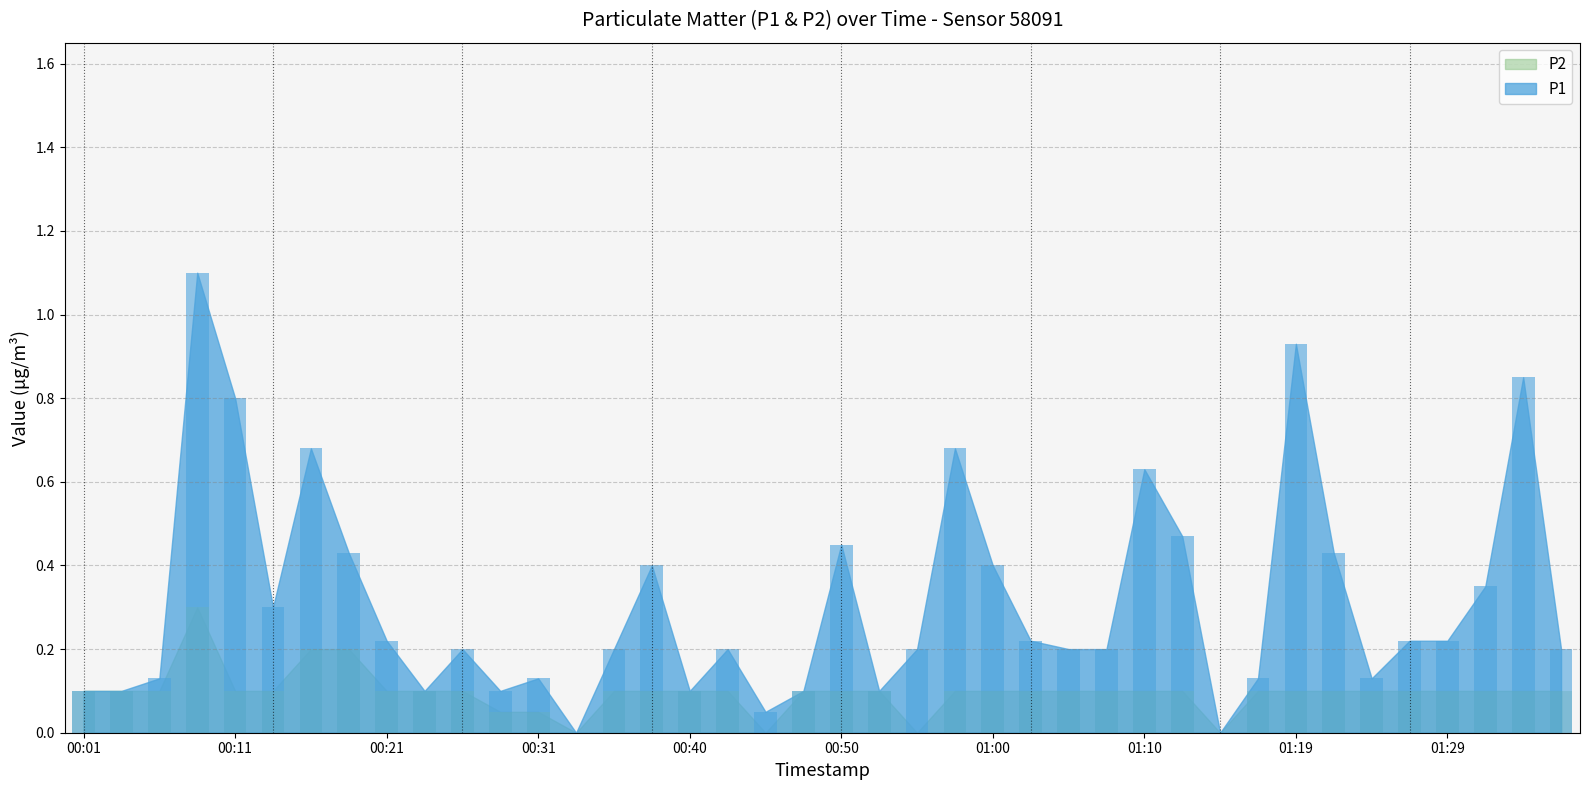

Between 00:57 and 01:24, which is larger?

00:57